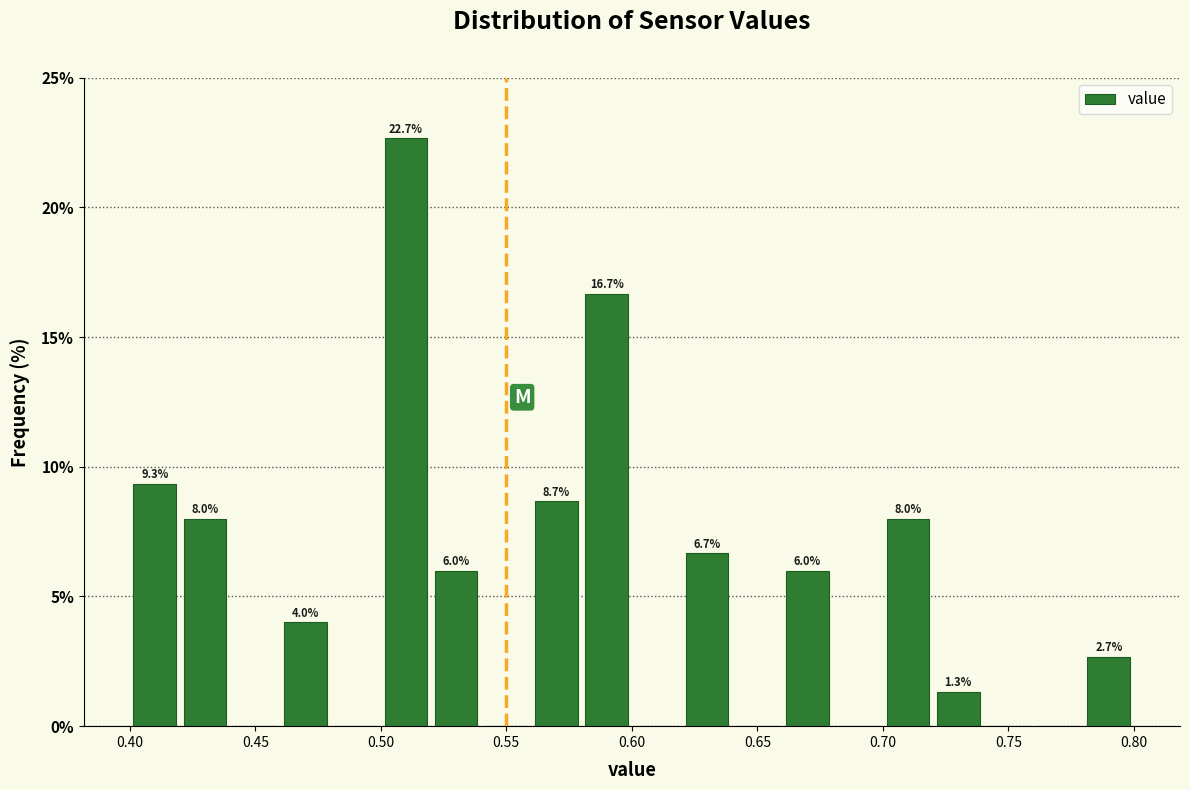

Which range on the x-axis has the tallest bar?

0.50 to 0.52